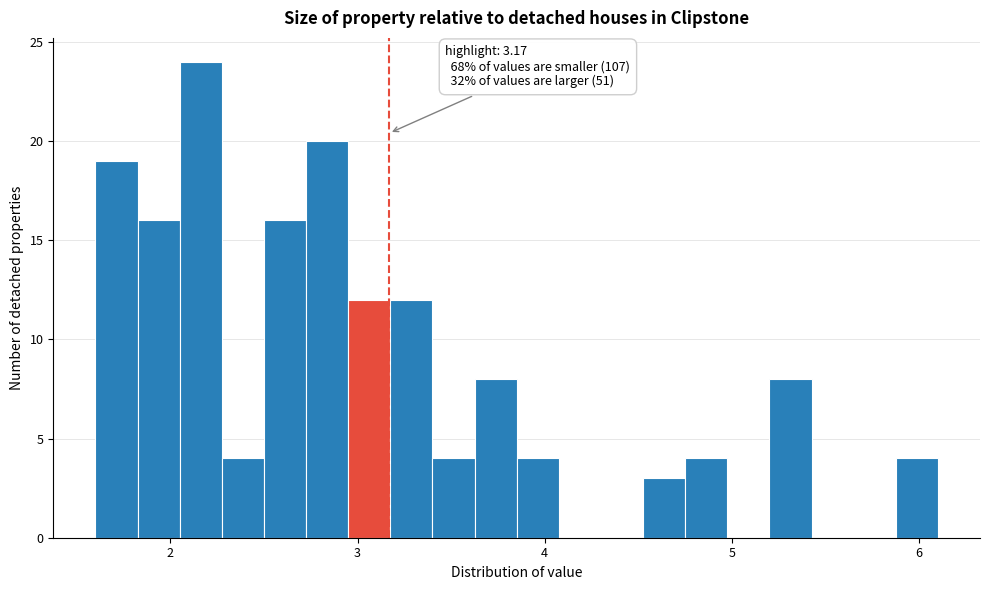

Read against the x-axis, roughly where is the centre of the tallest bar?

2.2